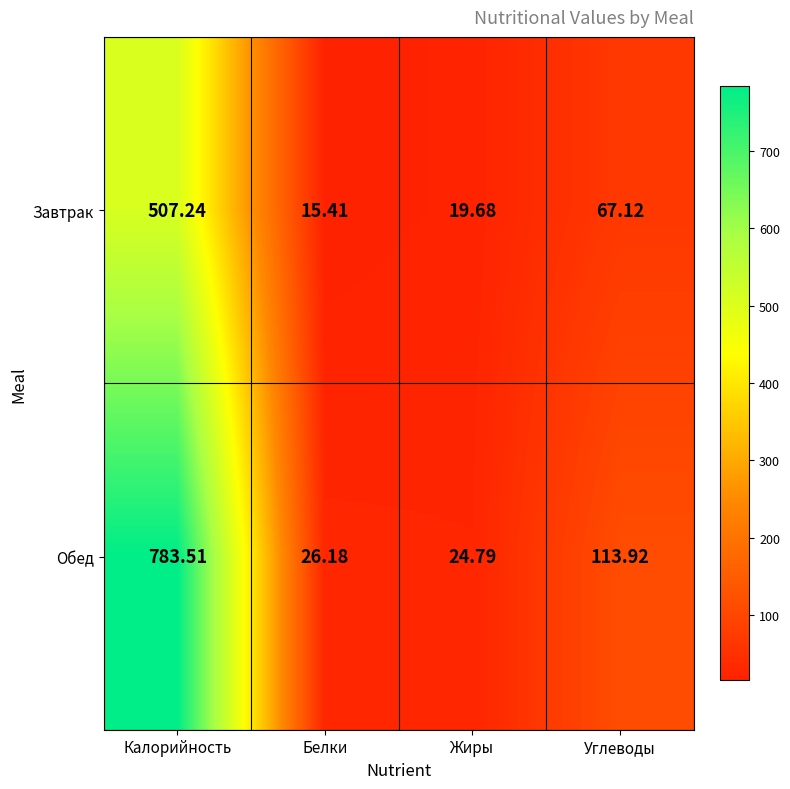

Which category has the highest value in the Завтрак series?

Калорийность